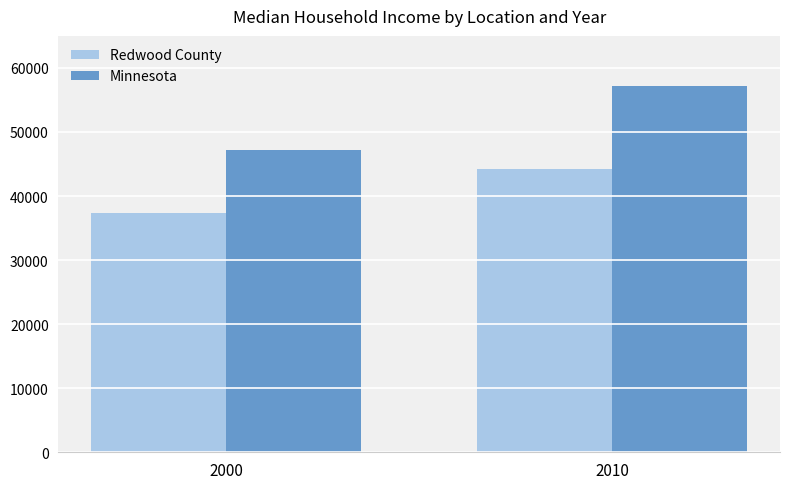

Reading left to right, what are all the values shown in this chart?

Redwood County: 37352	44181
Minnesota: 47111	57243